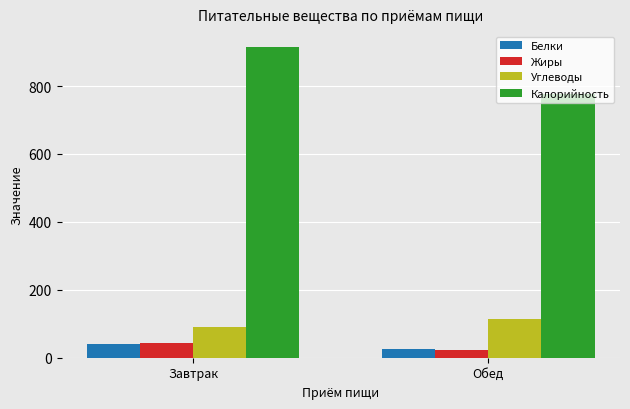

Which series changed the most between Завтрак and Обед?

Калорийность